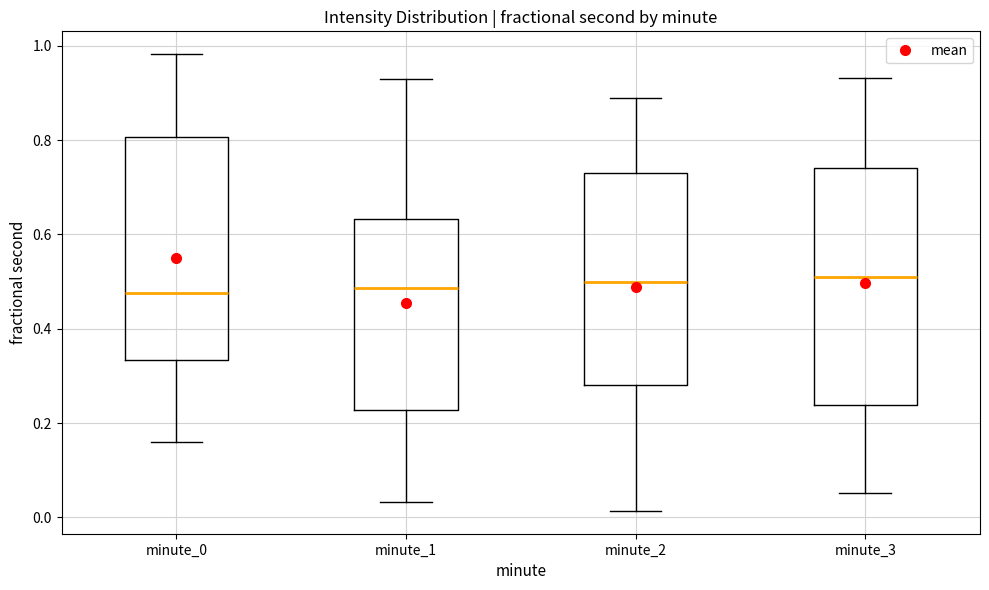

Where does the median line of the box for minute_3 sit on the y-axis? The values are not printed on the chart, so give them approximately, as read against the axis.

0.50